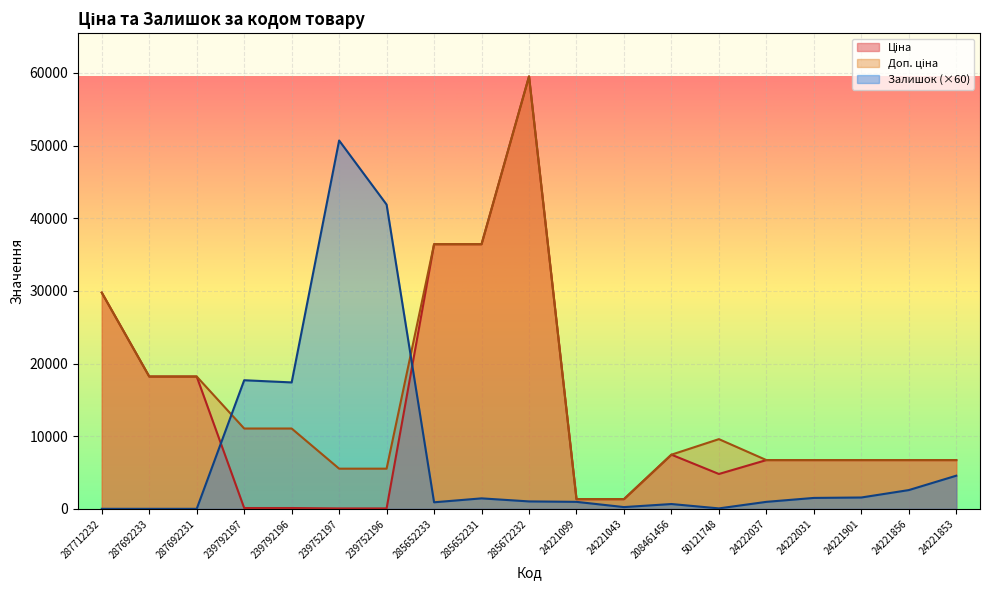

True or false: Ціна and Доп. ціна cross at least once.

False